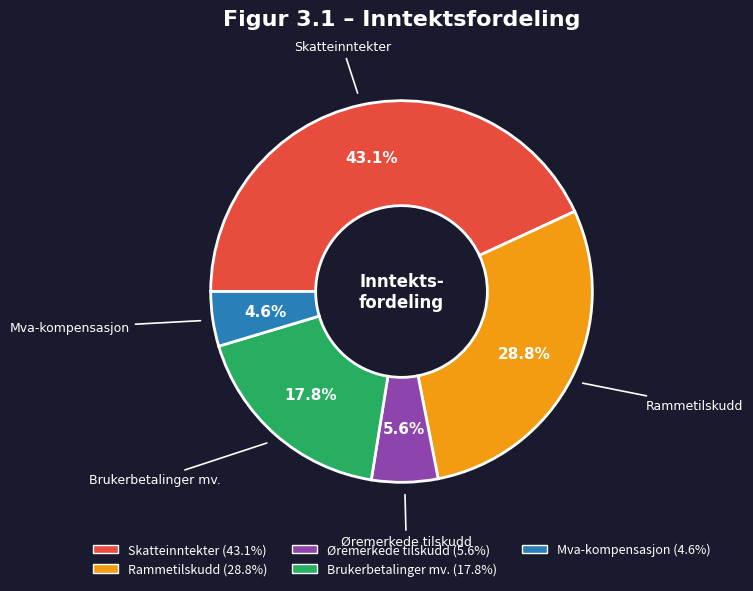

Does Mva-kompensasjon account for over 50% of the chart?

No